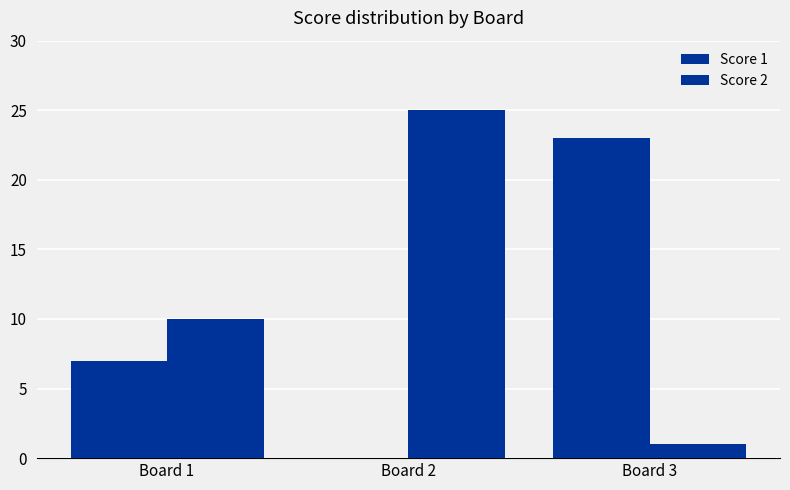

What is the greatest value displayed?

25